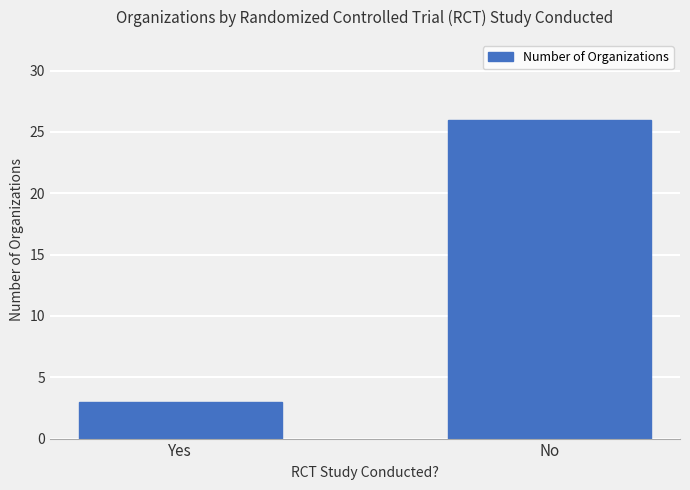

Rank the categories by value from lowest to highest.

Yes, No